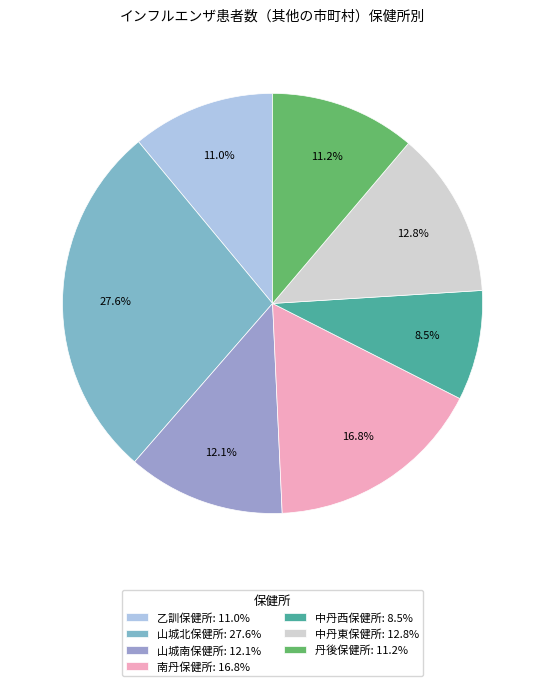

To the nearest percent, what is the difference between the largest and smallest slice percentages?

19%